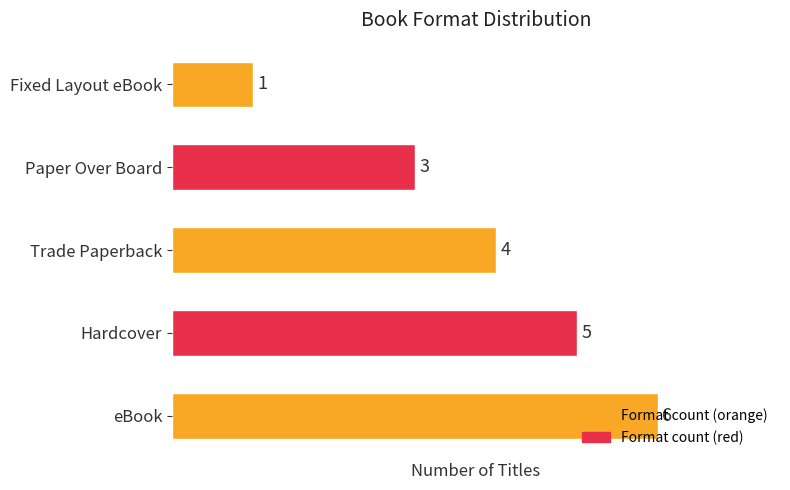

What is the difference between the second highest and minimum values?

4